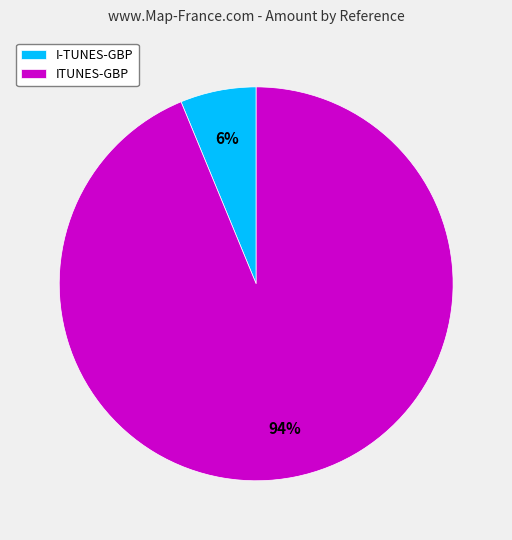

To the nearest percent, what portion does I-TUNES-GBP represent?

6%